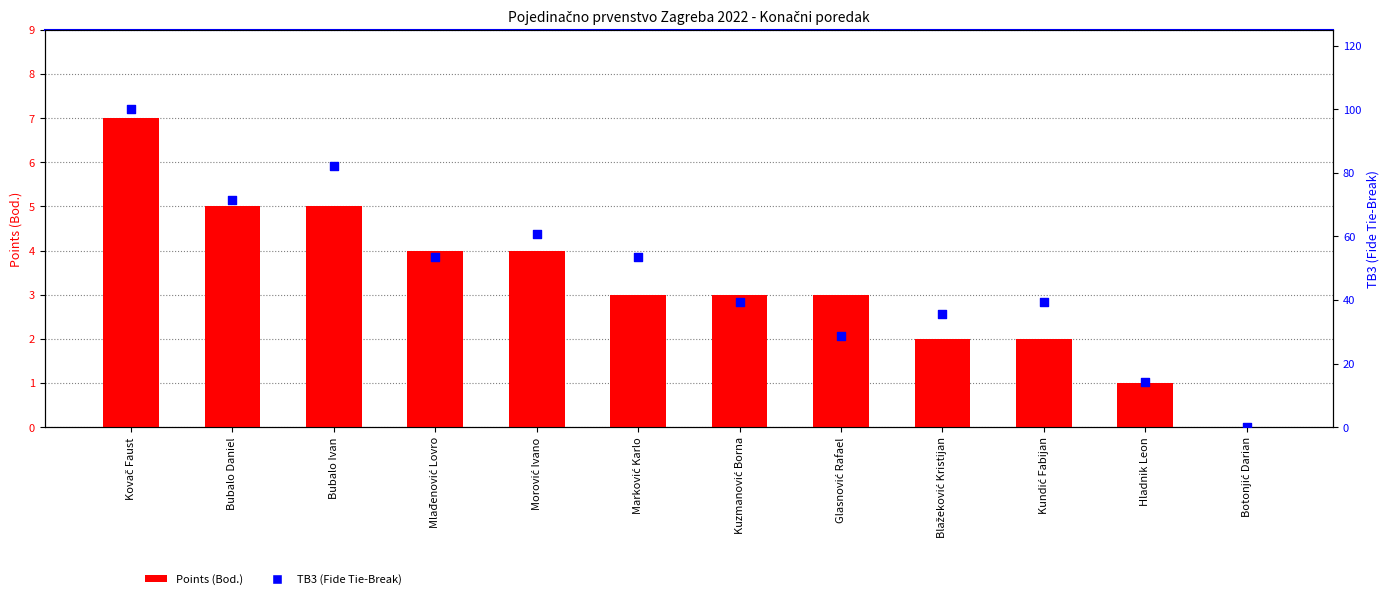

At which category is the sum across all series the highest?

Kovač Faust